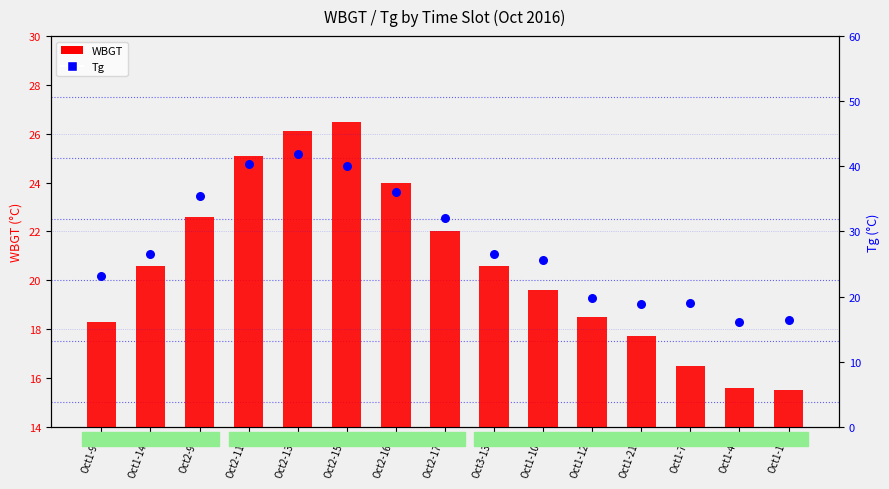

What are all the series names shown in the legend?

WBGT, Tg